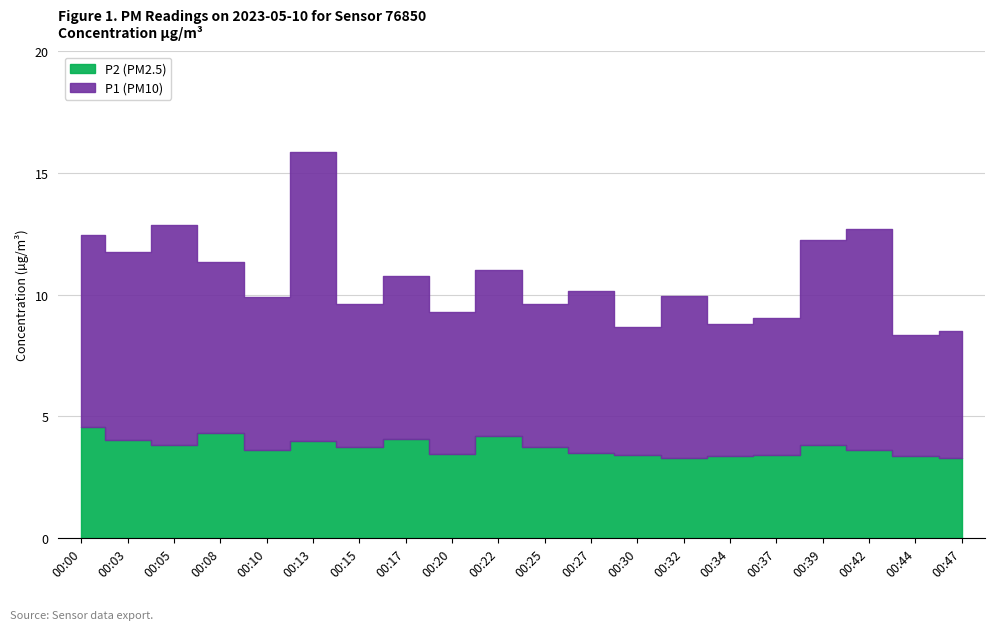

Read the P2 value at 00:03.

4.0